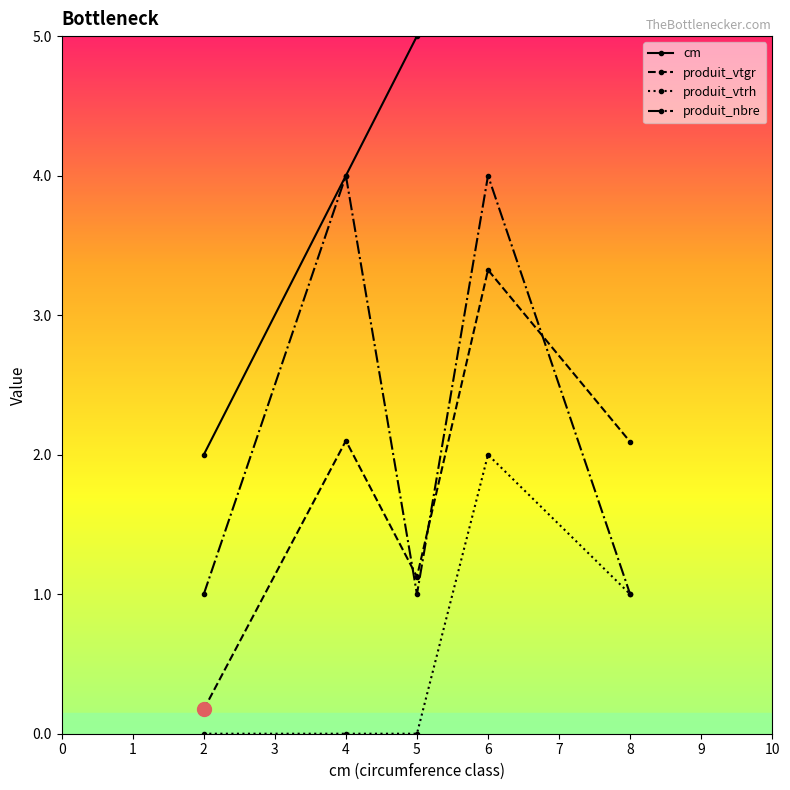

Is the value of produit_vtrh at 4 greater than the value of produit_vtgr at 6?

No